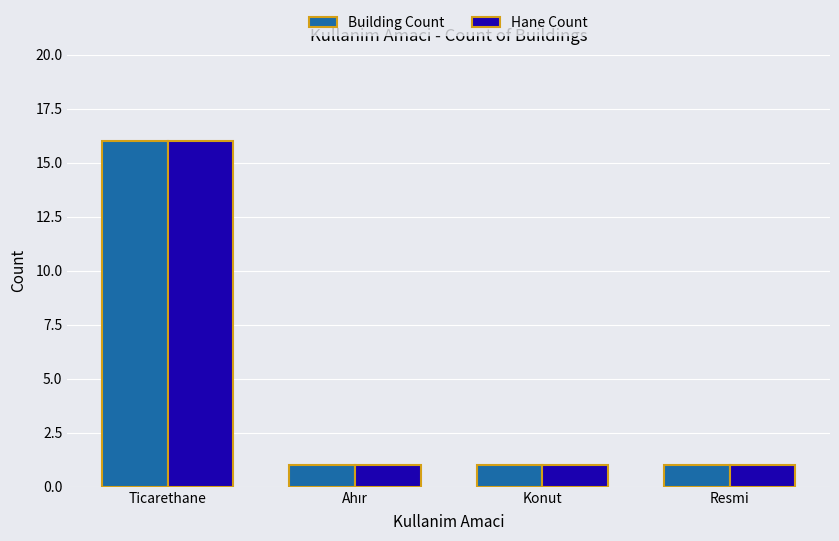

Reading right to left, list all the values displayed in this chart.

Building Count: 1	1	1	16
Hane Count: 1	1	1	16